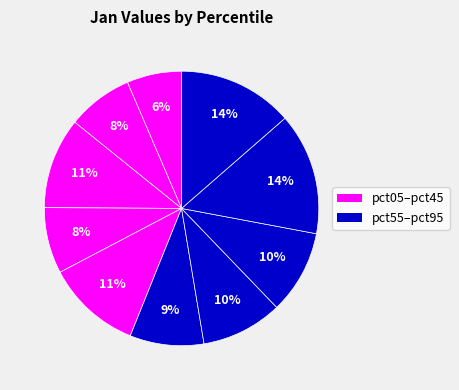

Is there any slice that represents more than half of the pie?

No